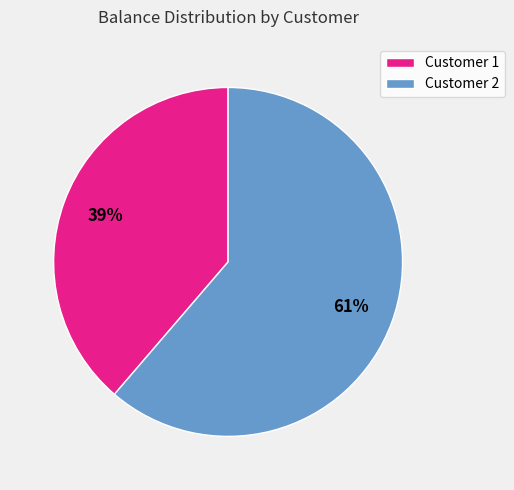

Is Customer 2 the majority of the pie?

Yes